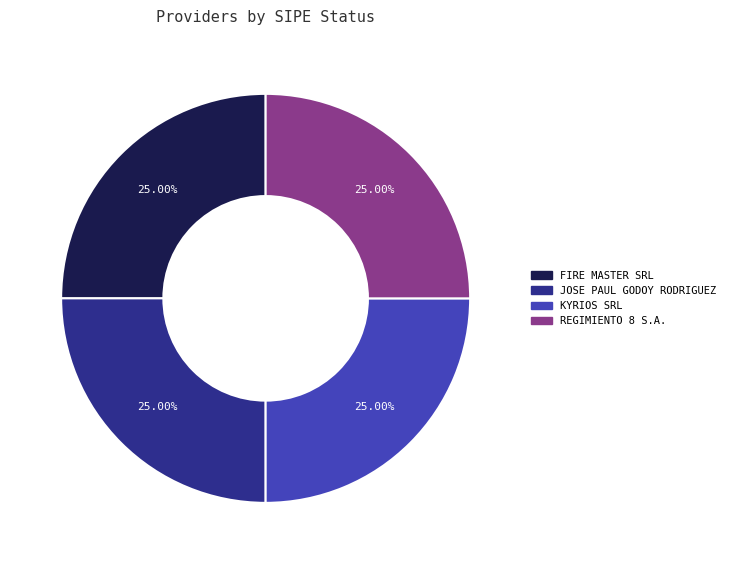

Is there any slice that represents more than half of the pie?

No